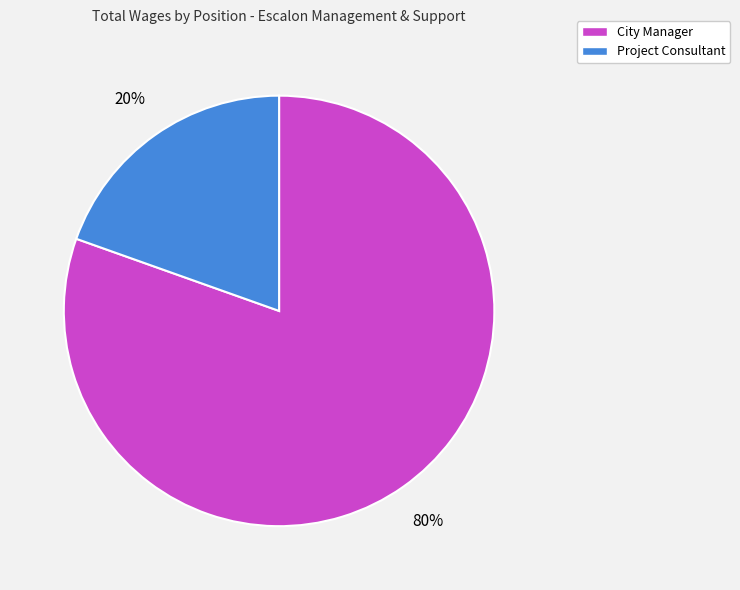

How many slices are in this pie chart?

2